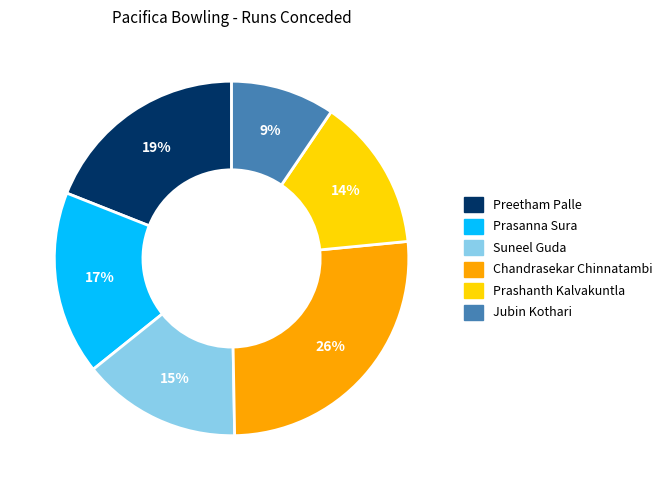

To the nearest percent, what is the difference between the largest and smallest slice percentages?

17%